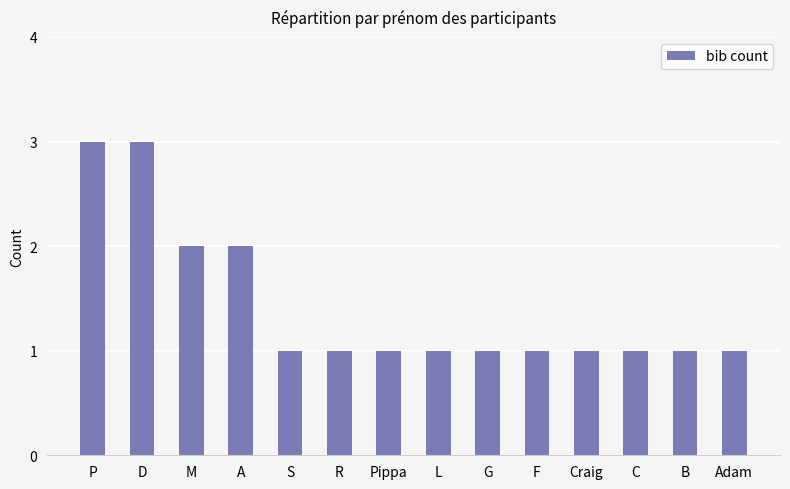

Between Pippa and P, which is larger?

P